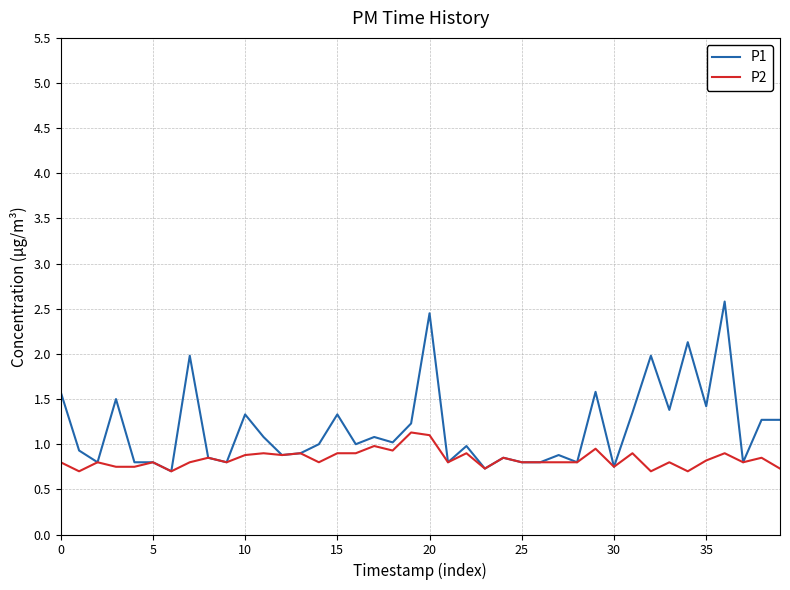

Rank the series by their average value, from lowest to highest.

P2, P1